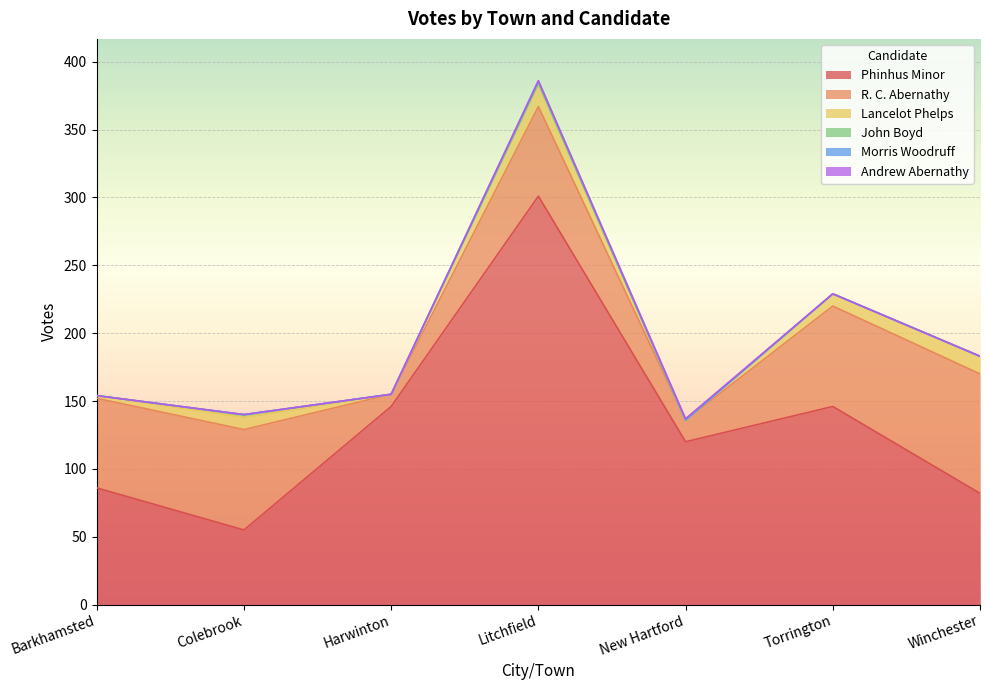

Where is the first local maximum for Andrew Abernathy?

New Hartford